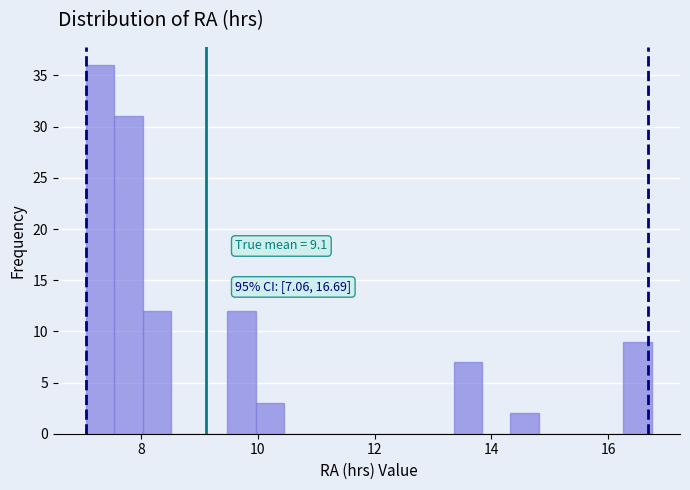

Around what value on the x-axis is the tallest bar? Give the approximate position of its centre, as read against the axis.

7.2